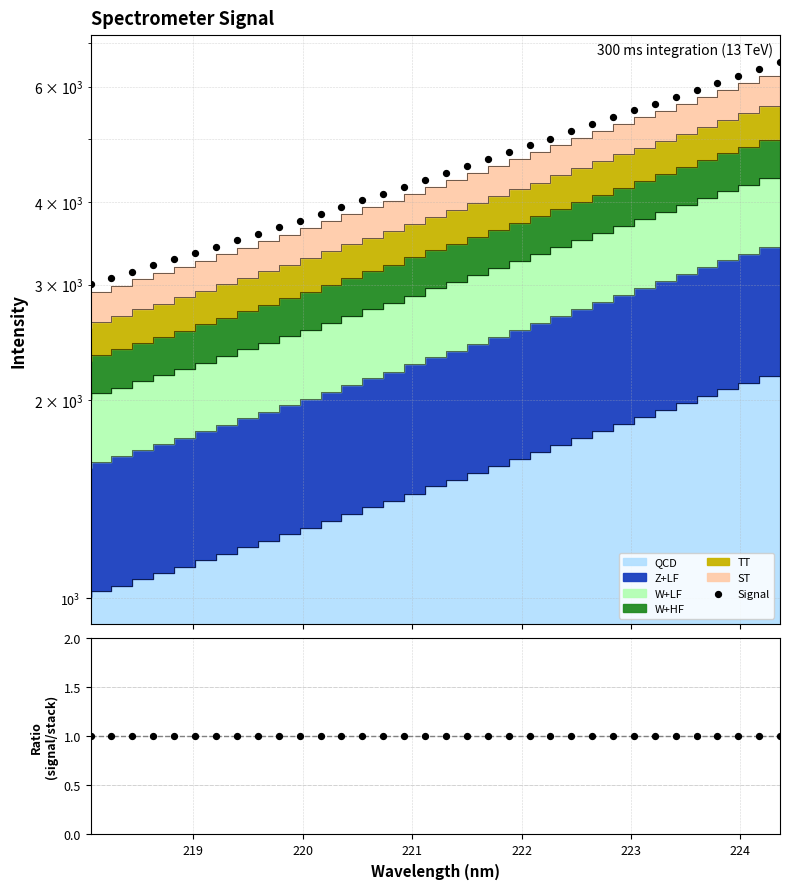

Which series has the largest Y range (max minus min)?

Signal